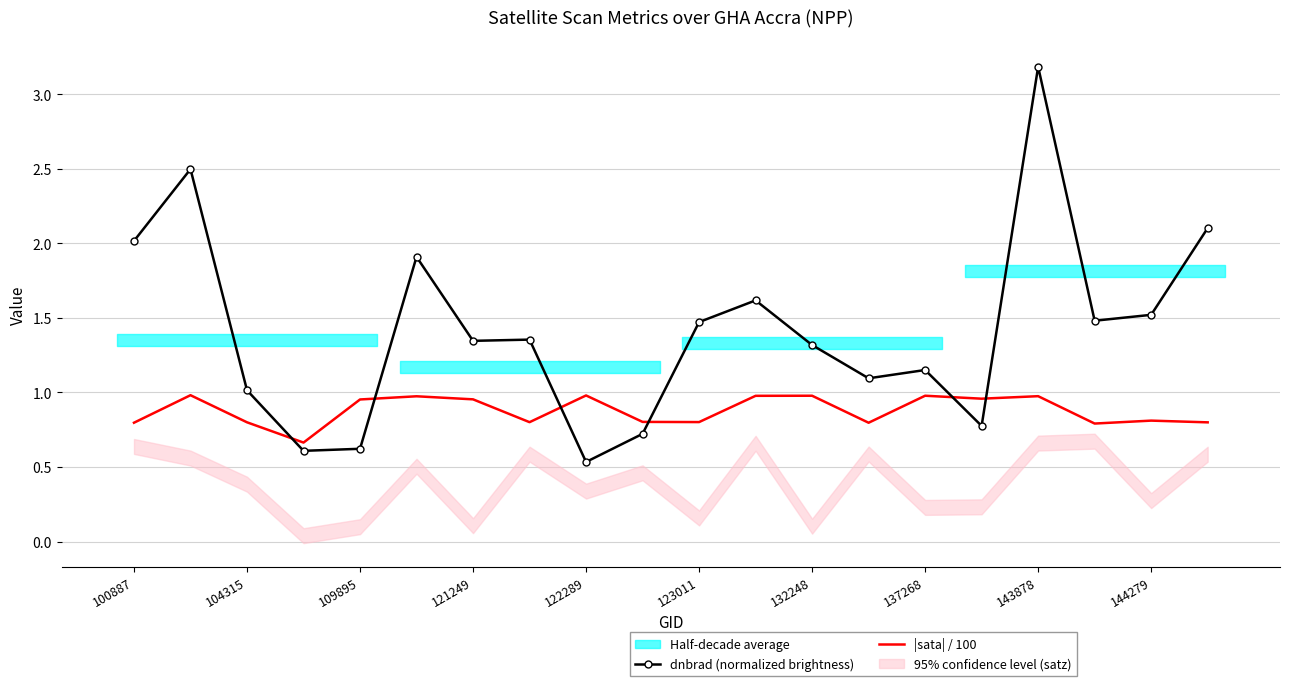

True or false: |sata| / 100 has more than 2 interior local peaks.

True